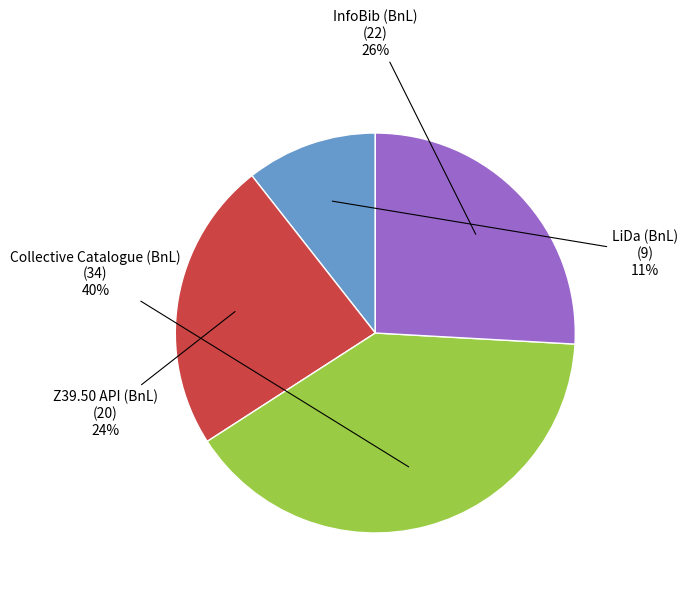

What percentage is the InfoBib (BnL) slice, to the nearest percent?

26%